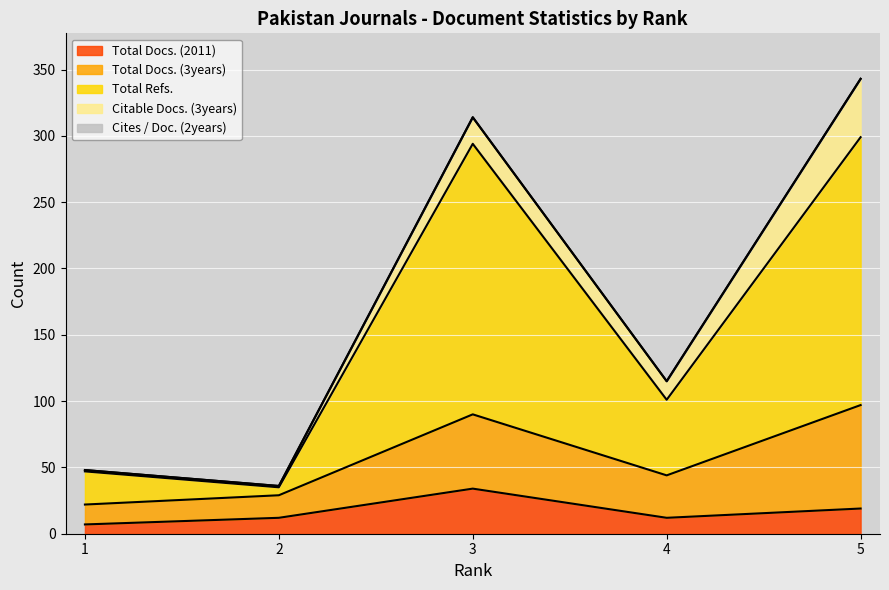

Is the value of Total Docs. (2011) at 1 greater than the value of Total Docs. (3years) at 2?

No